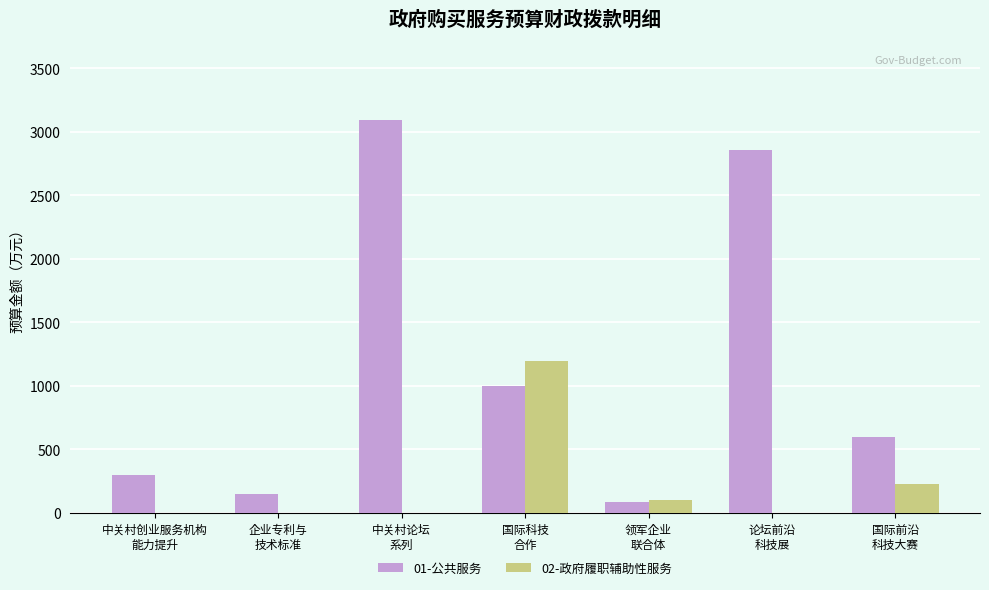

Between 国际科技
合作 and 论坛前沿
科技展, which series saw the biggest shift?

01-公共服务